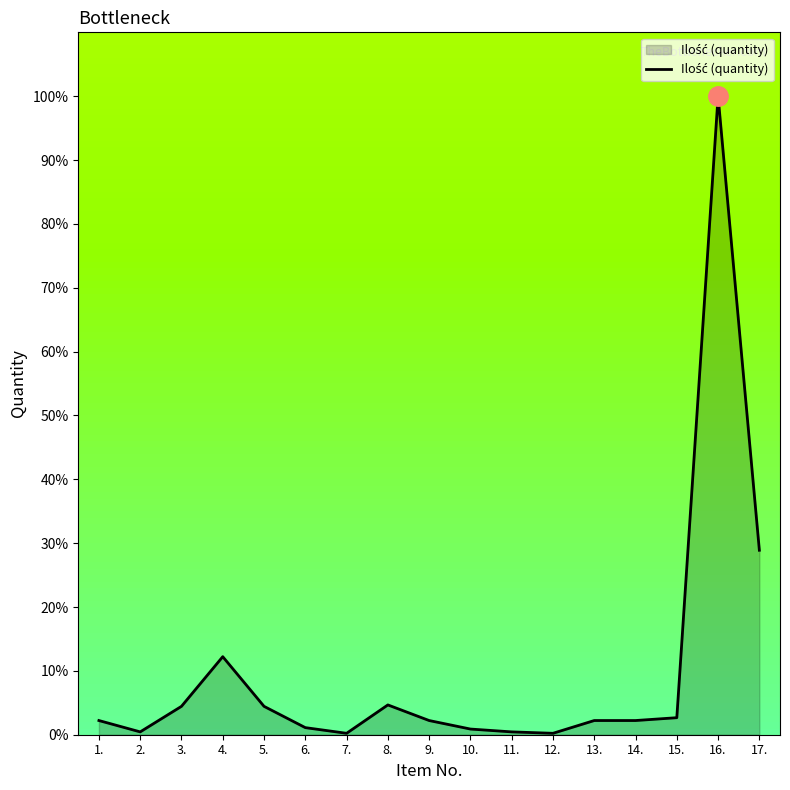

Which has a higher value, 12. or 6.?

6.